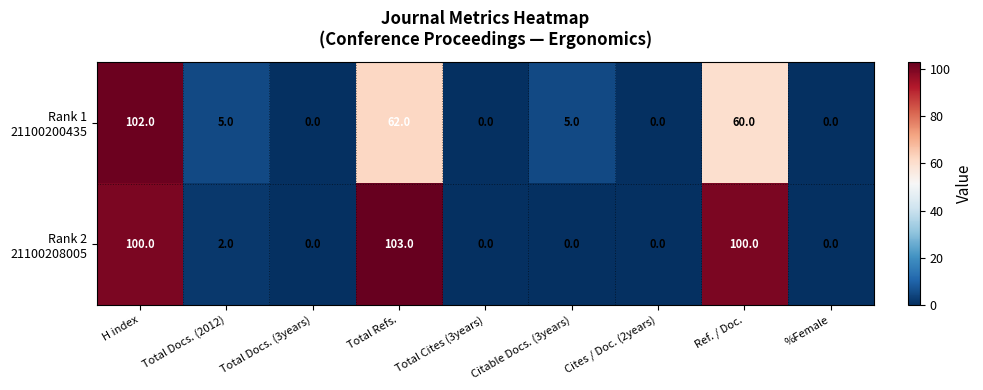

How many distinct data groups are displayed?

2